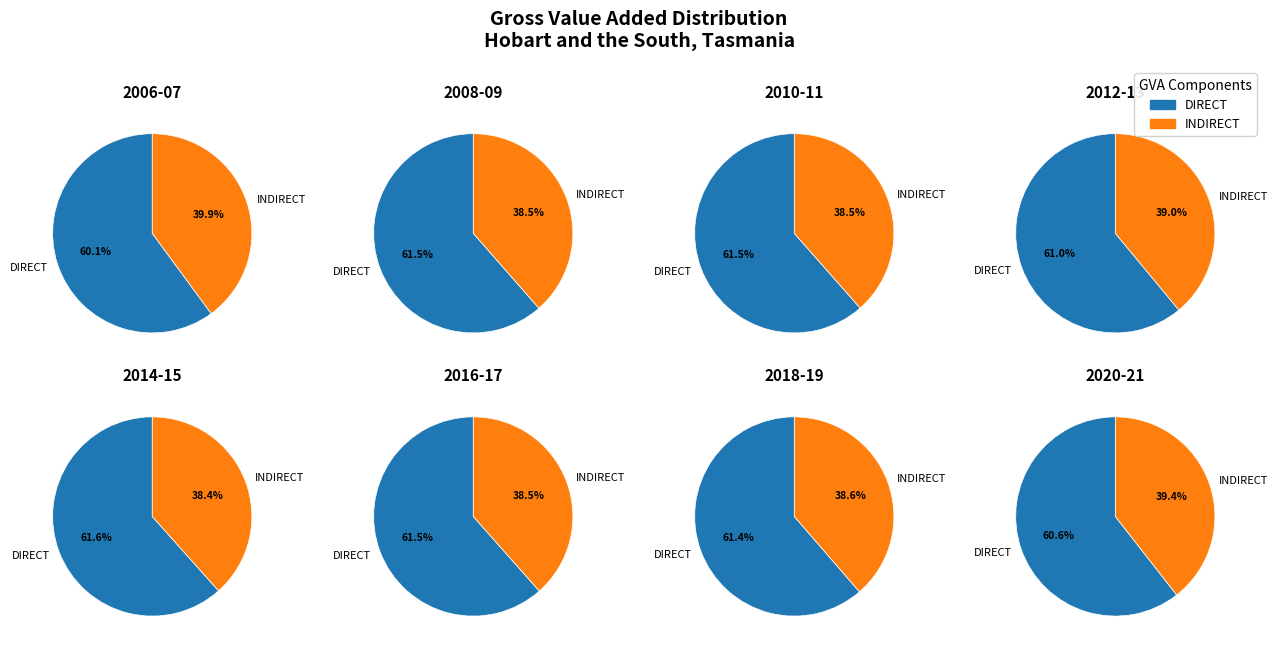

The 2 slice represents 18% of the pie. True or false?

False